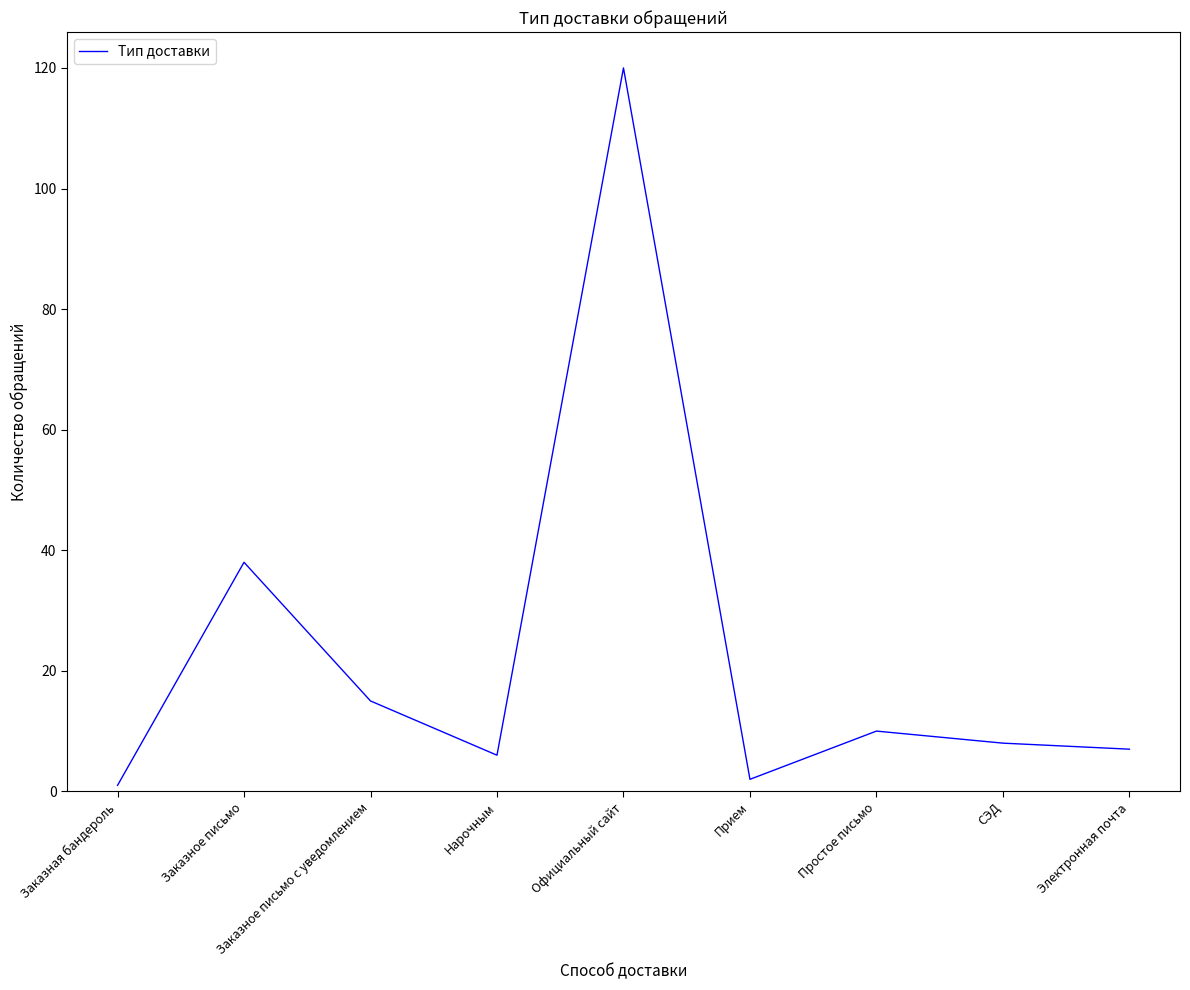

What is the change in value from Нарочным to Прием?

-4